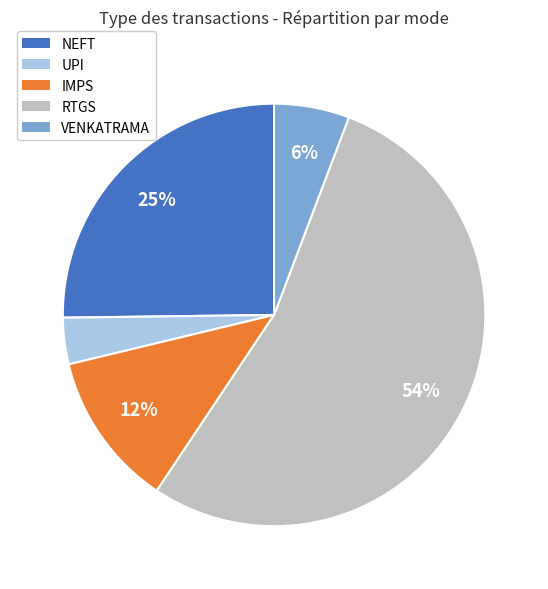

Is it true that NEFT is 25% of the pie?

True